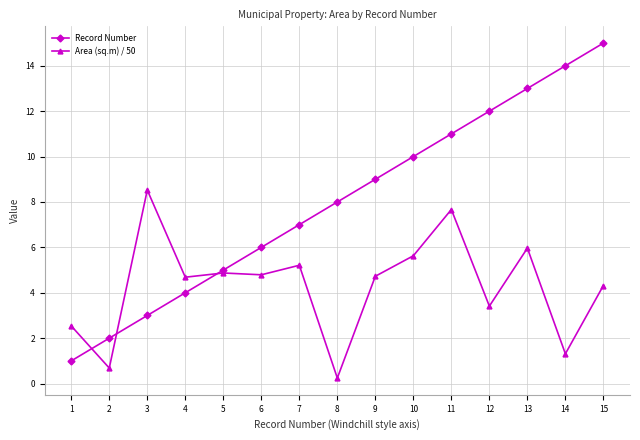

How many data points in Record Number are less than 8?

7